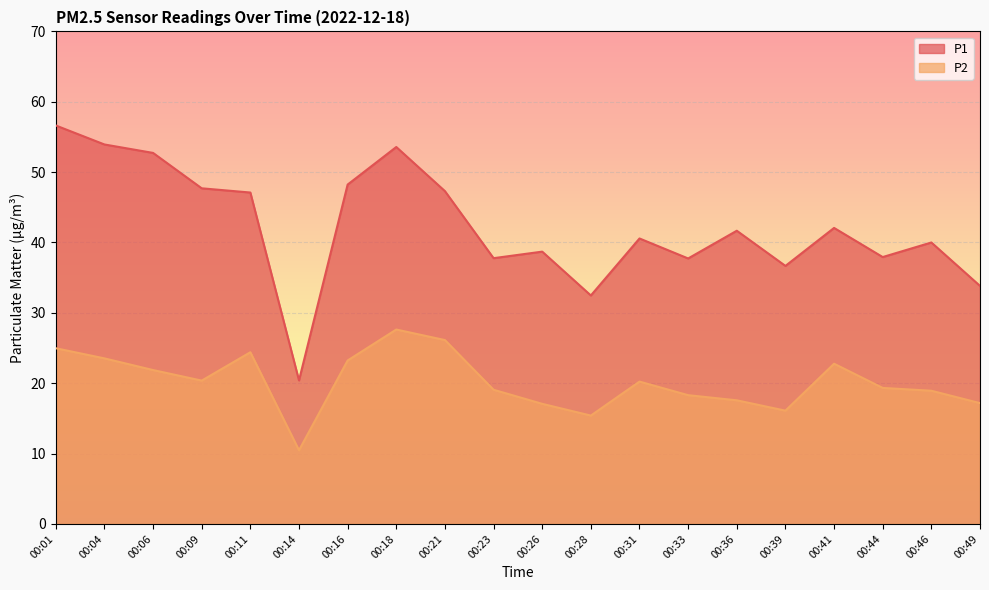

Which series has the largest total across all categories?

P1